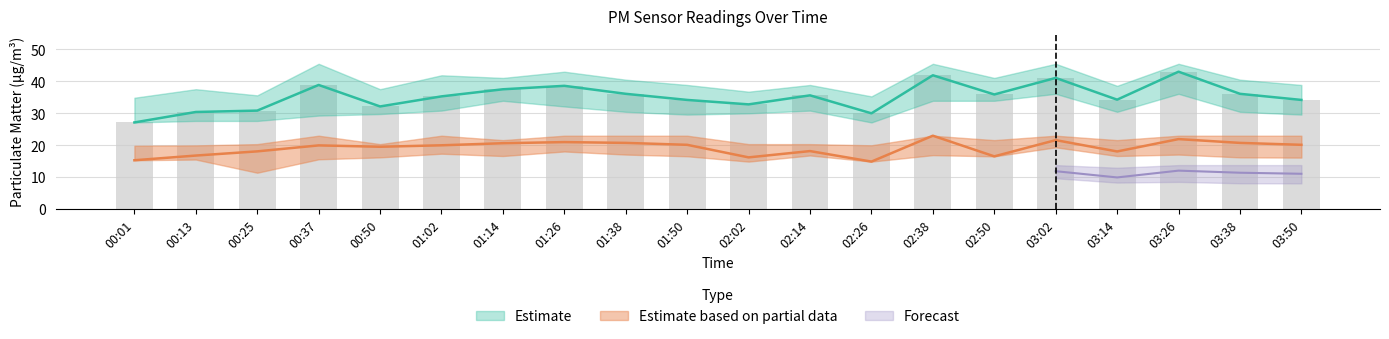

At which label does P2_upper reach its minimum?

00:01